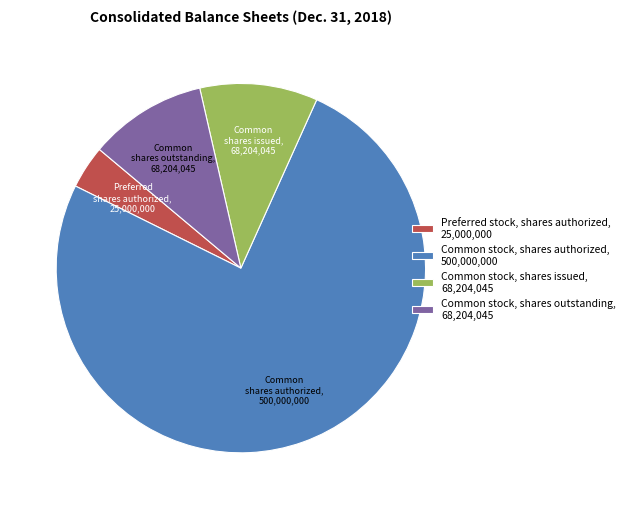

Between Preferred stock, shares authorized, 25,000,000 and Common stock, shares issued, 68,204,045, which is larger?

Common stock, shares issued, 68,204,045